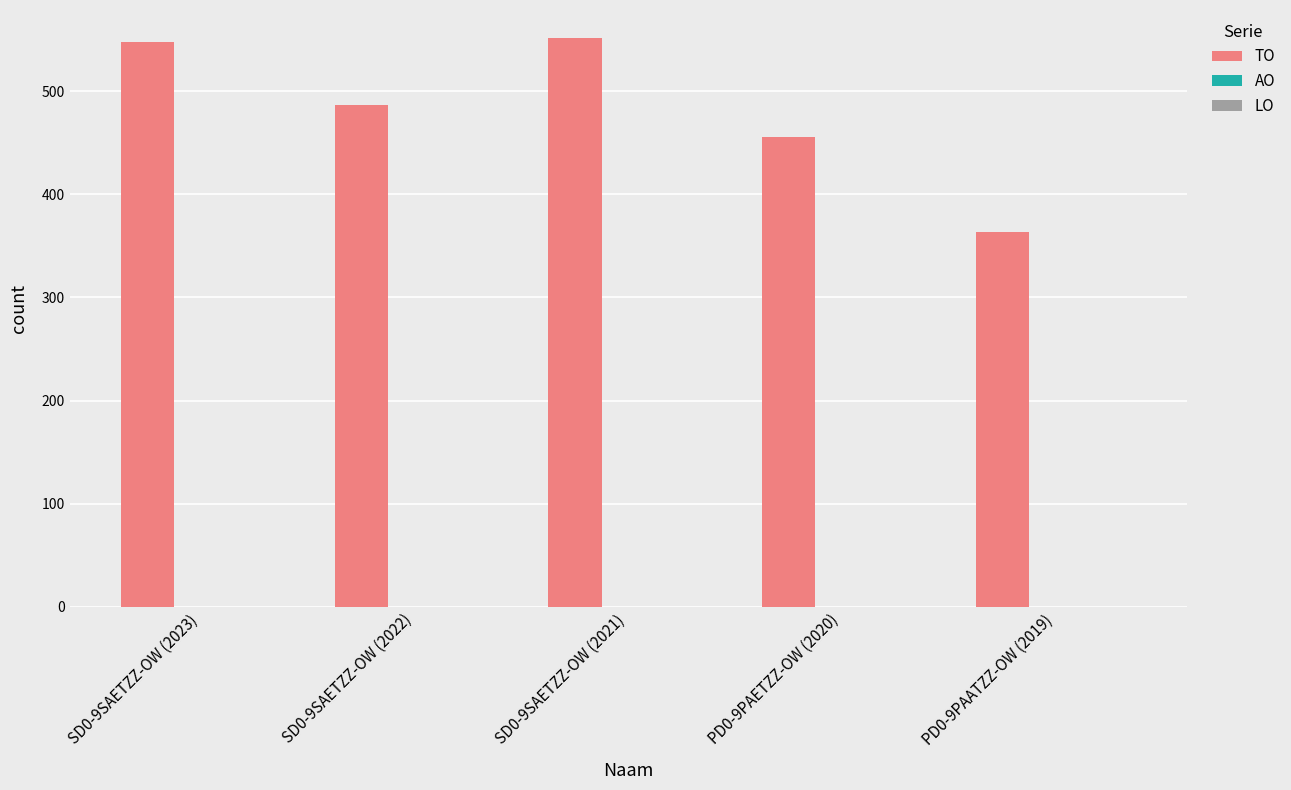

What is the sum of the values at PD0-9PAETZZ-OW (2020) and PD0-9PAATZZ-OW (2019)?

818